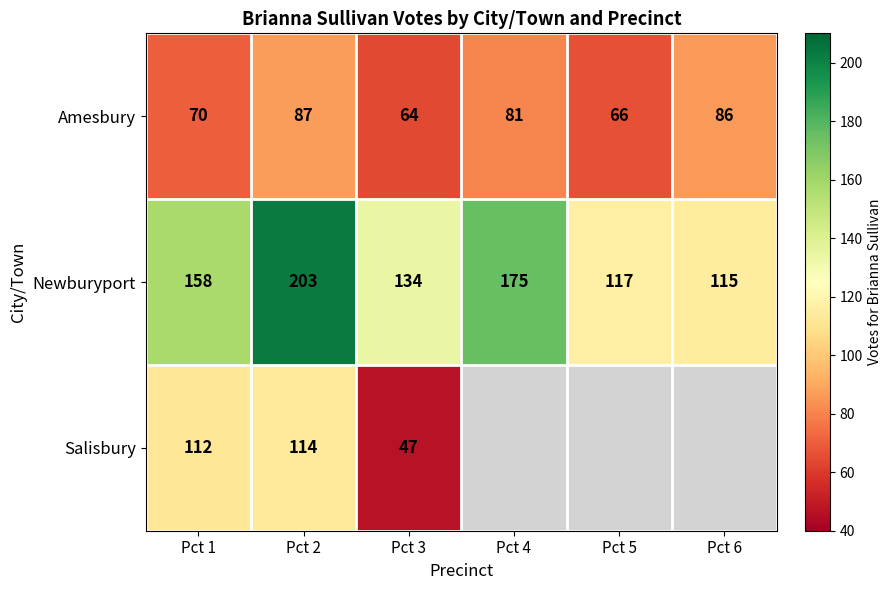

The value of Newburyport at Pct 2 is 203. True or false?

True